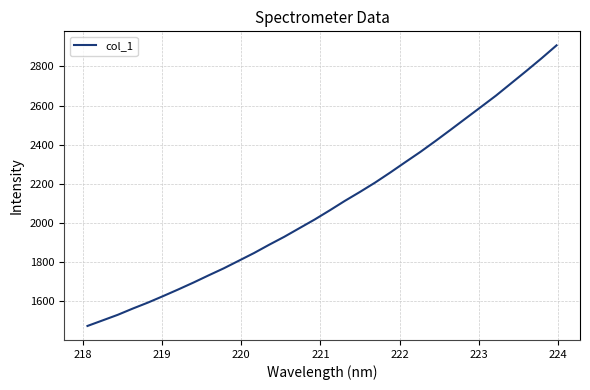

What is the greatest value displayed?

2907.7